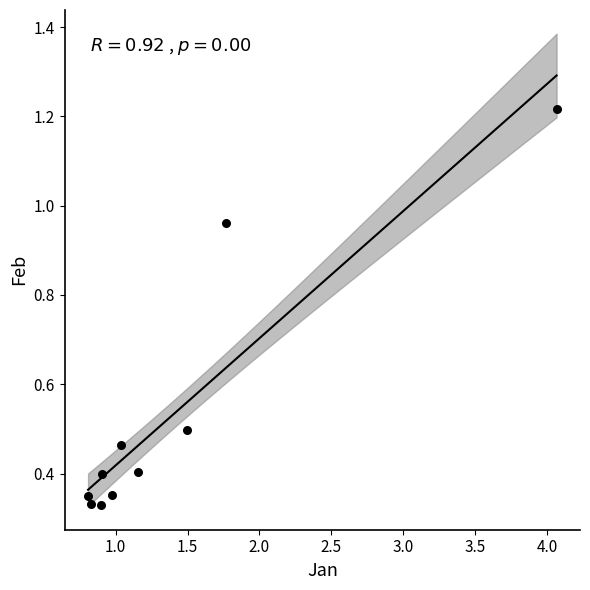

What is the range of X values (max minus min)?

3.3